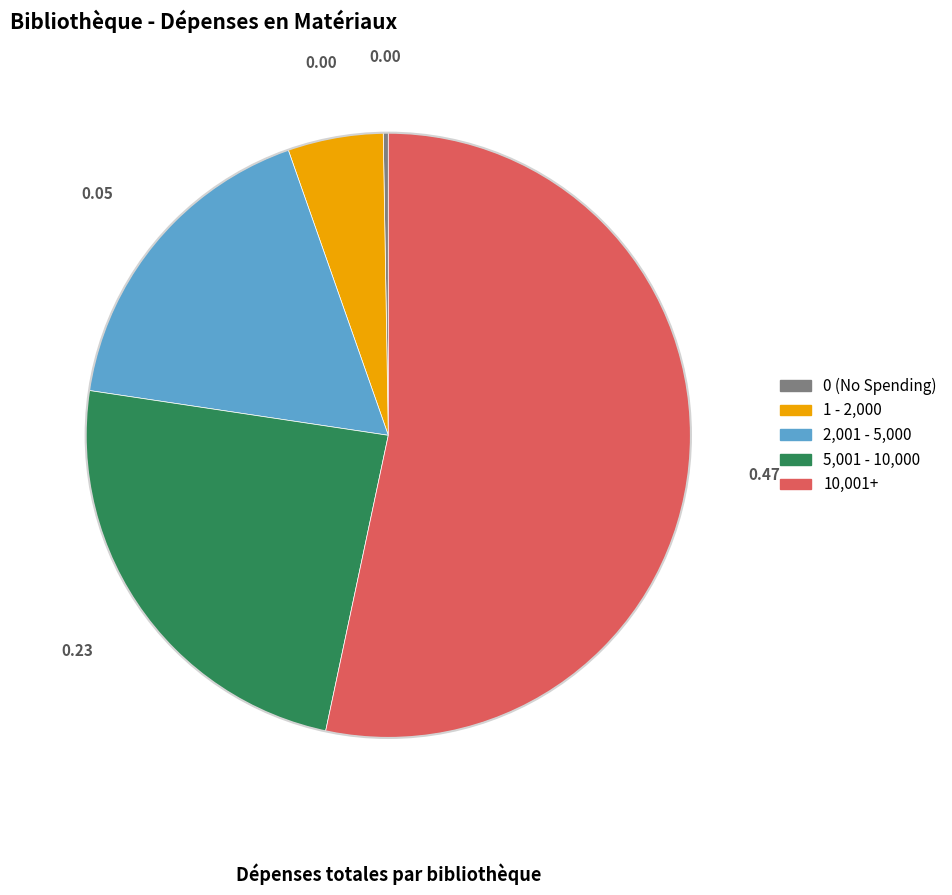

Is there any slice that represents more than half of the pie?

Yes